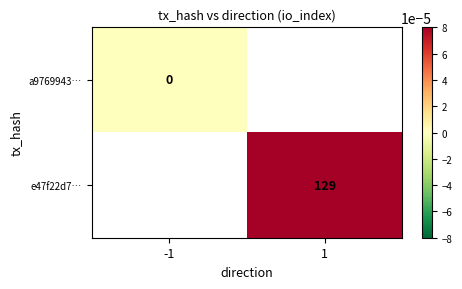

True or false: e47f22d7… has a value of 129 at 1.

True